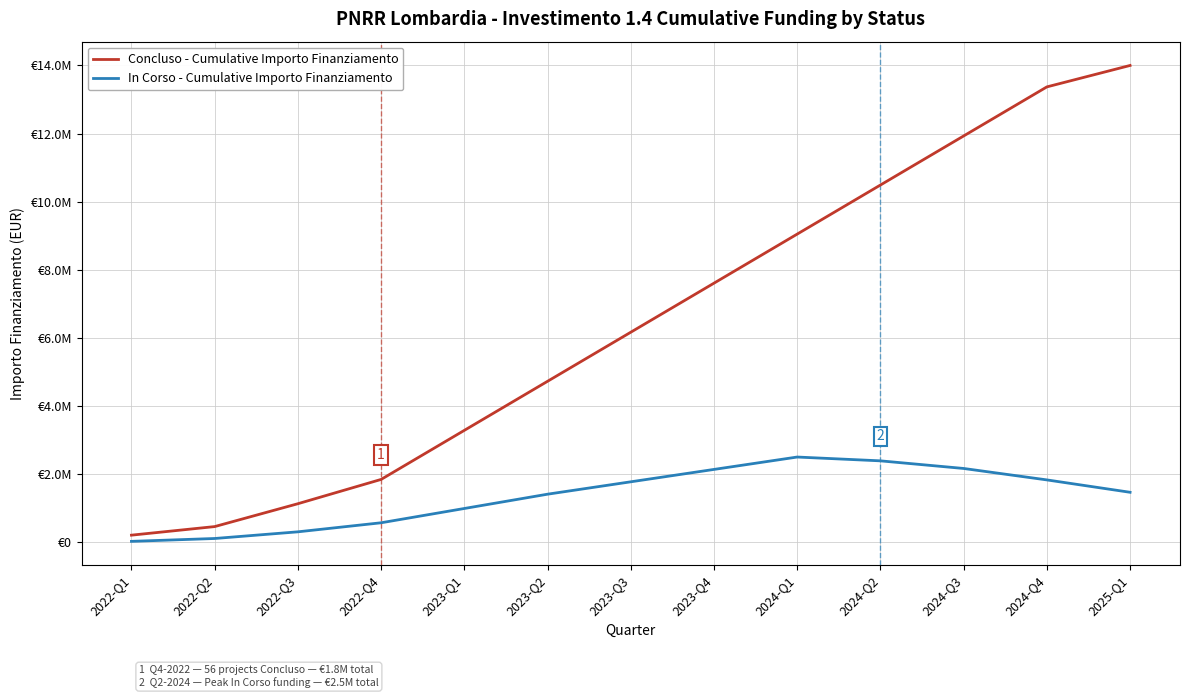

Which series has the largest total across all categories?

Concluso - Cumulative Importo Finanziamento